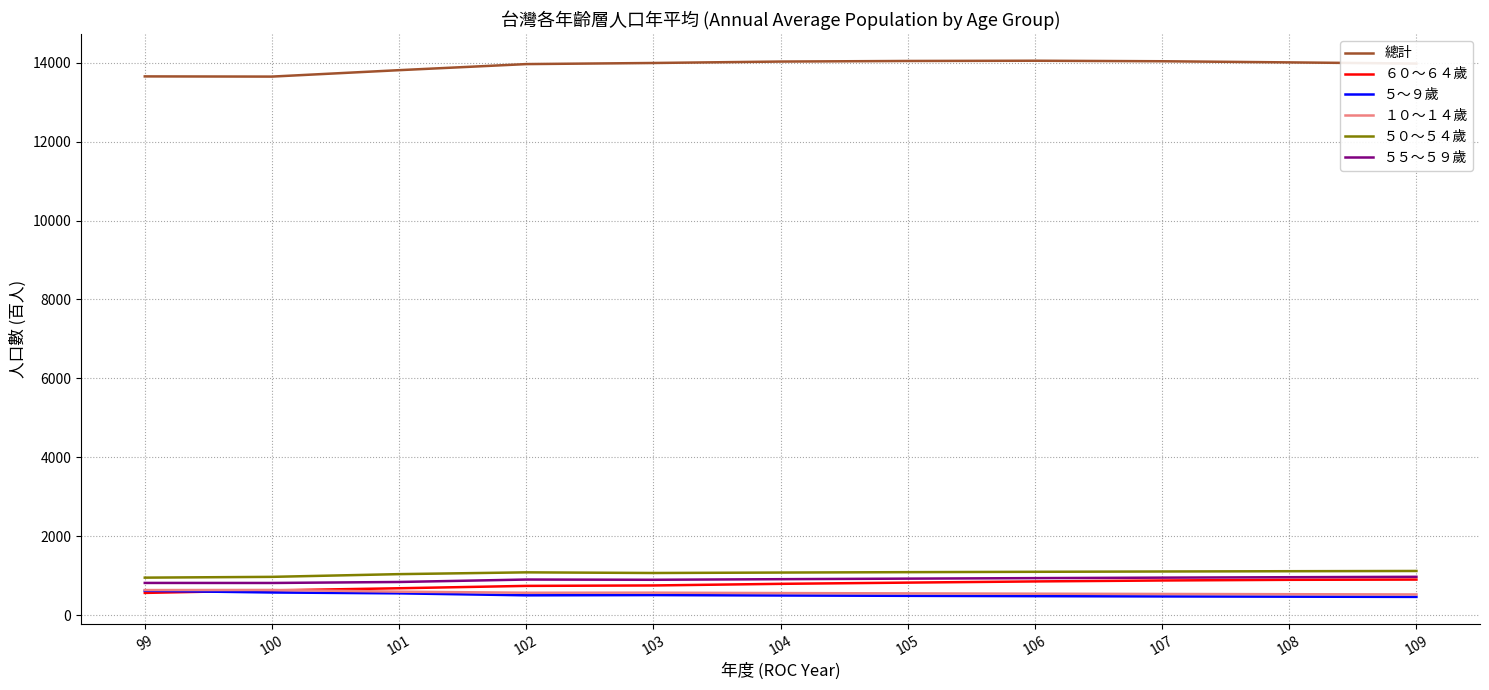

At how many categories does at least one series exceed 1827?

11